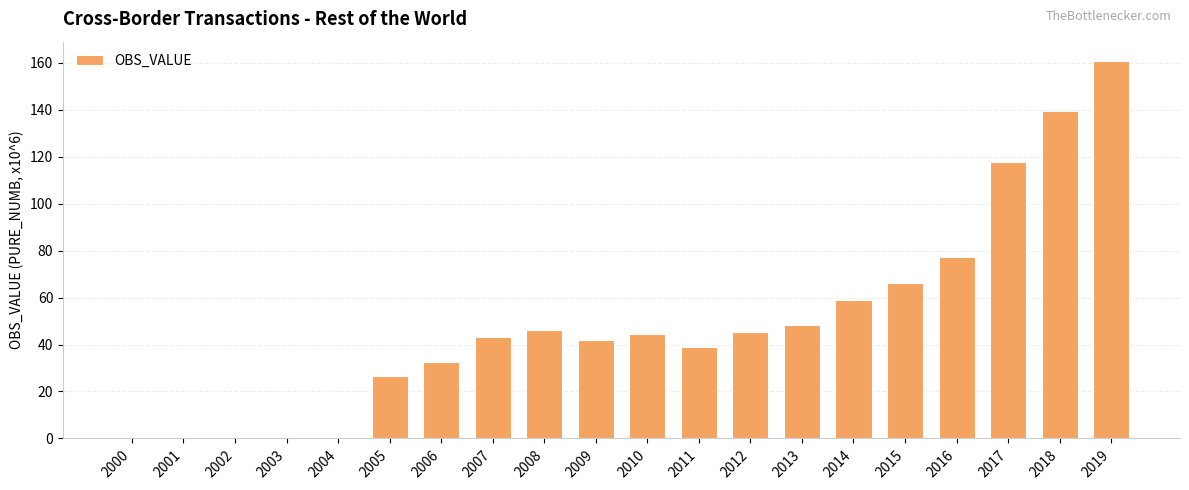

What is the difference between the maximum and minimum values?

160.4